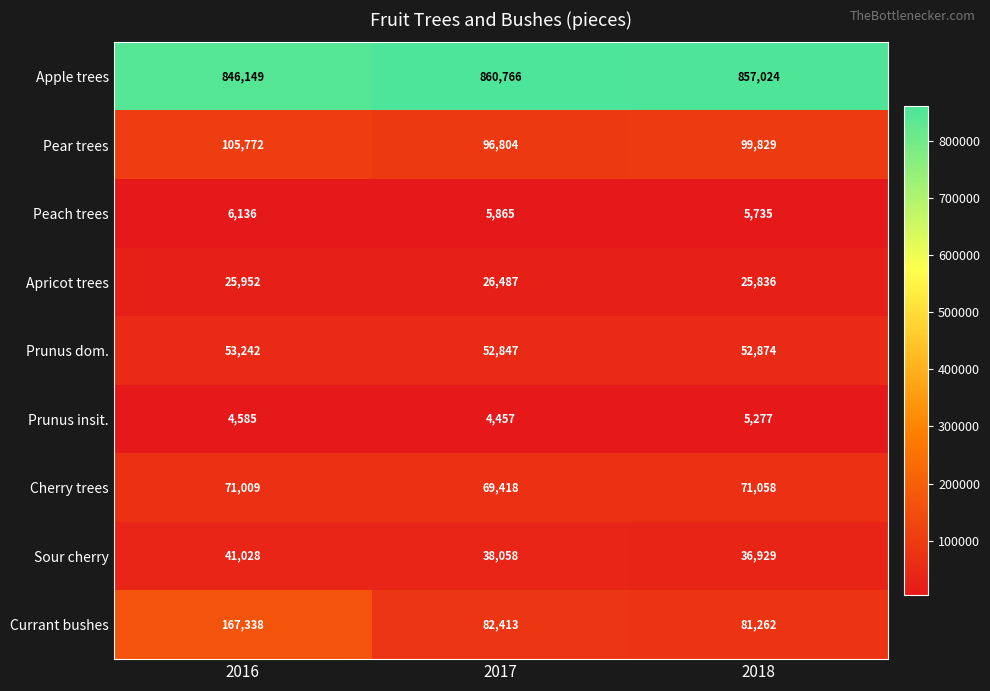

What is the total value across all series at 2017?

1237115